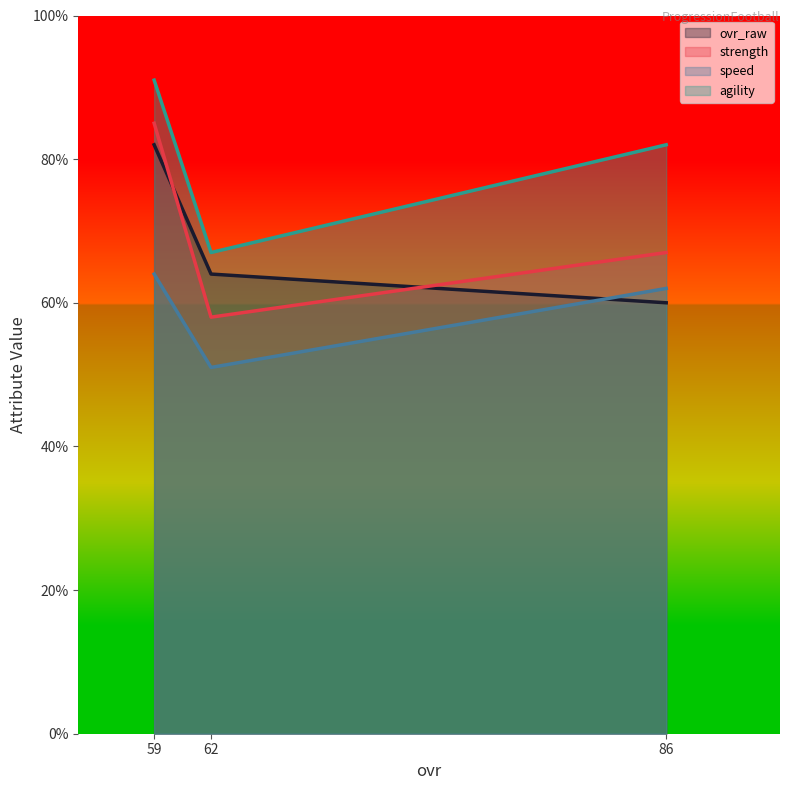

Which has a higher value, 62 or 86?

62